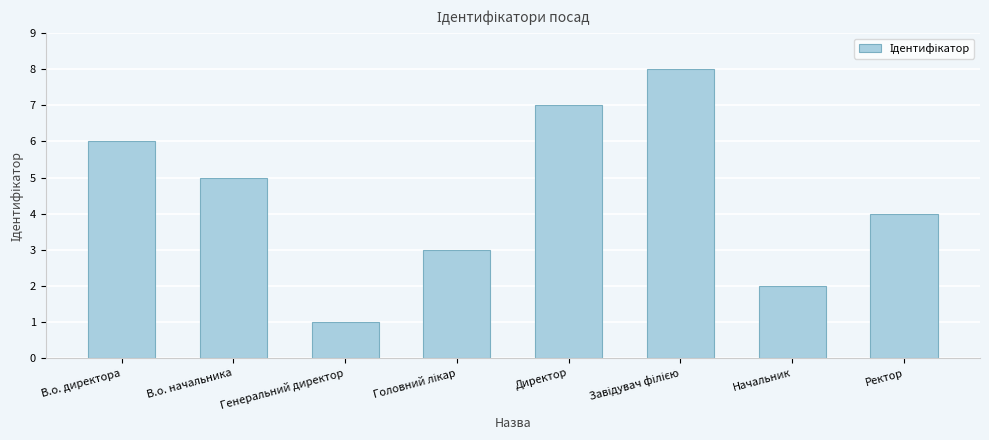

What is the difference between the maximum and minimum values?

7